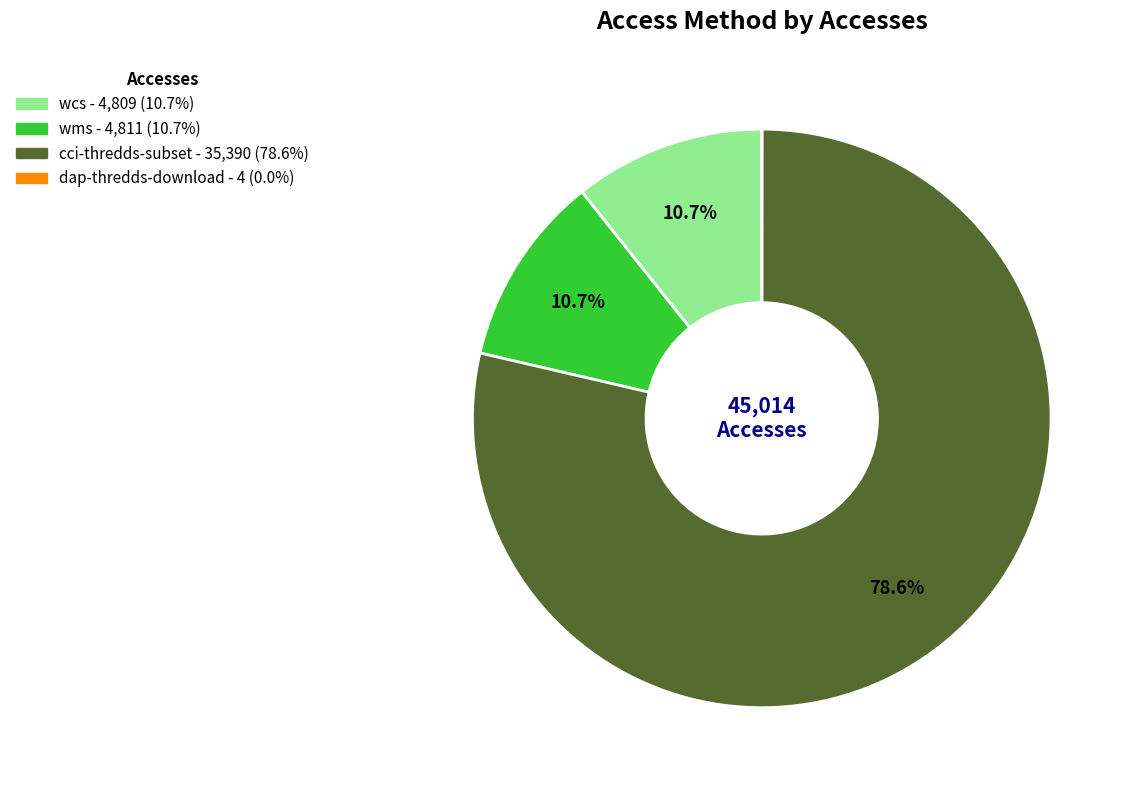

Does any single category account for the majority?

Yes